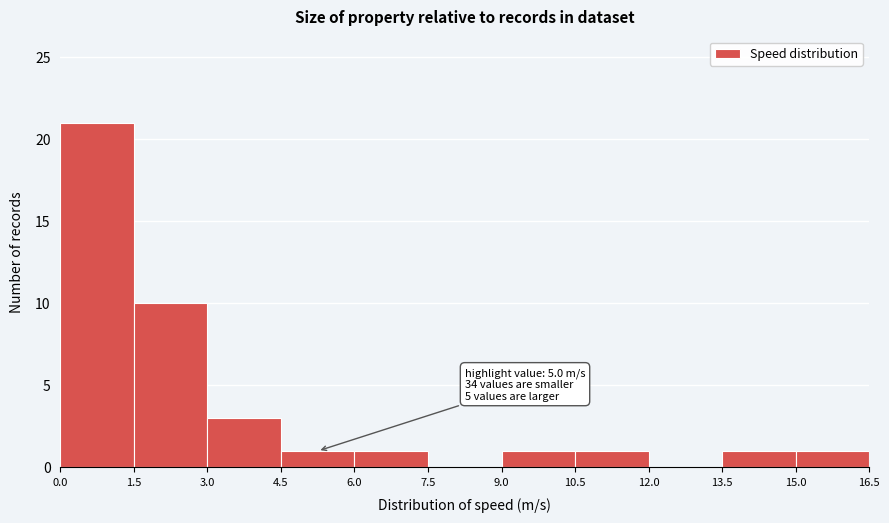

Over which range of the x-axis is the bar tallest?

0.0 to 1.5